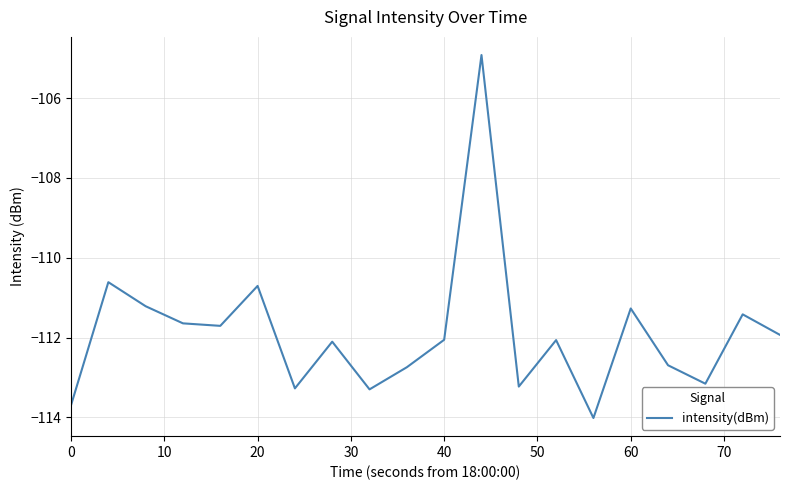

What is the difference between the maximum and minimum values?

9.1